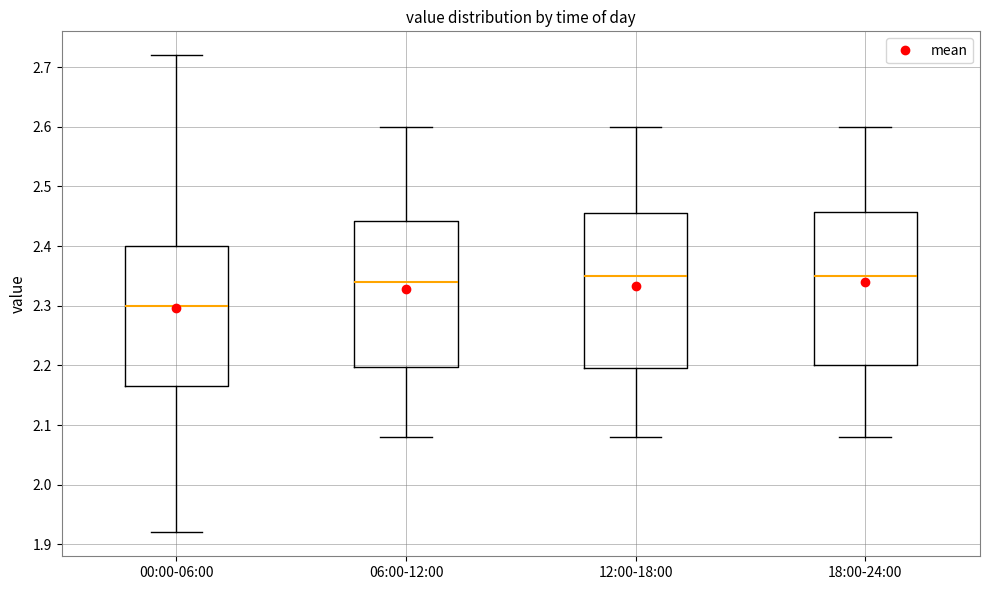

Where does the lower whisker of the box for 00:00-06:00 end on the y-axis? The values are not printed on the chart, so give them approximately, as read against the axis.

1.92